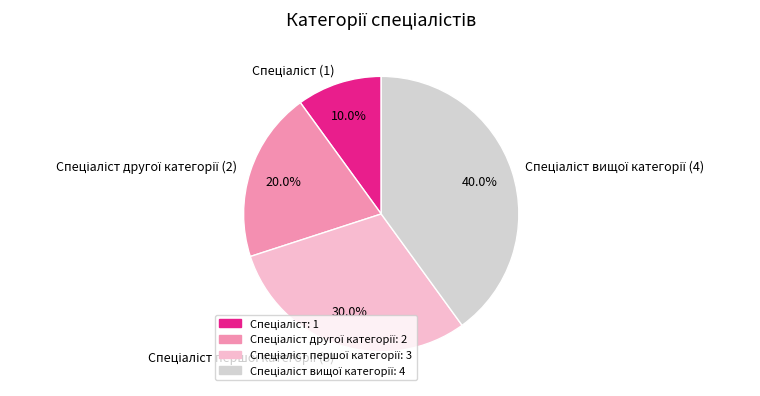

Is there any slice that represents more than half of the pie?

No